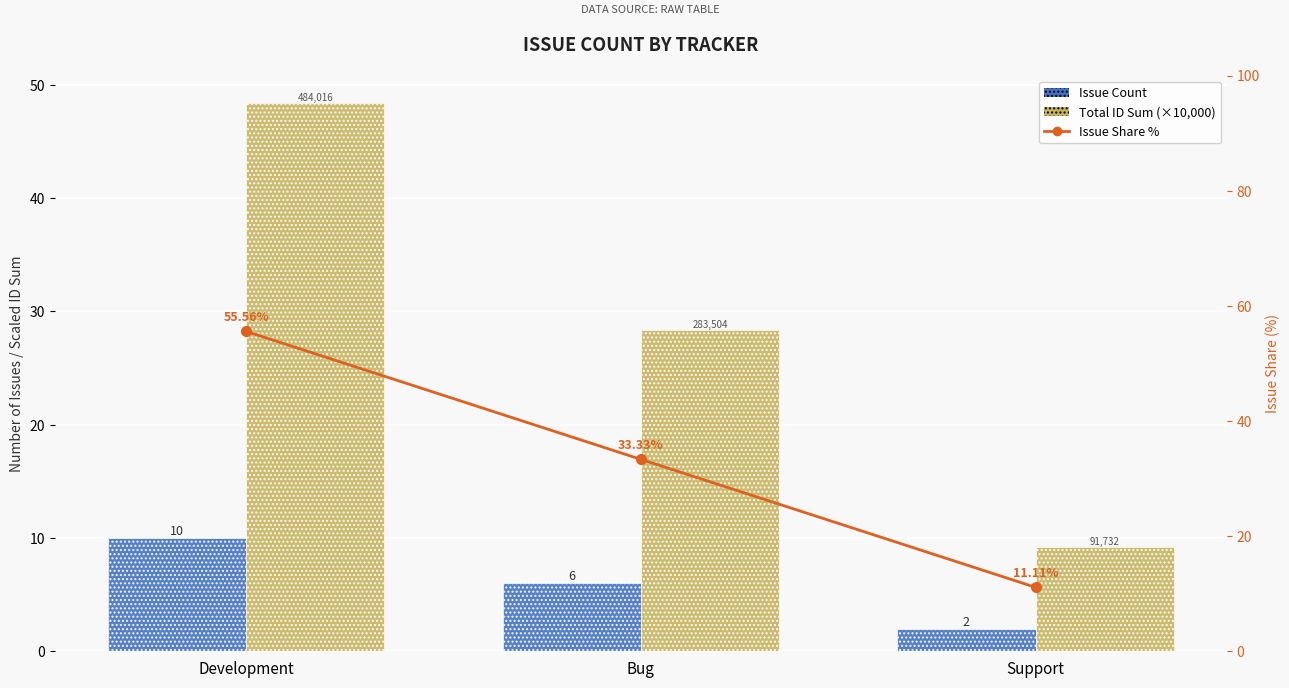

What is the label of the 1st bar from the right?

Support